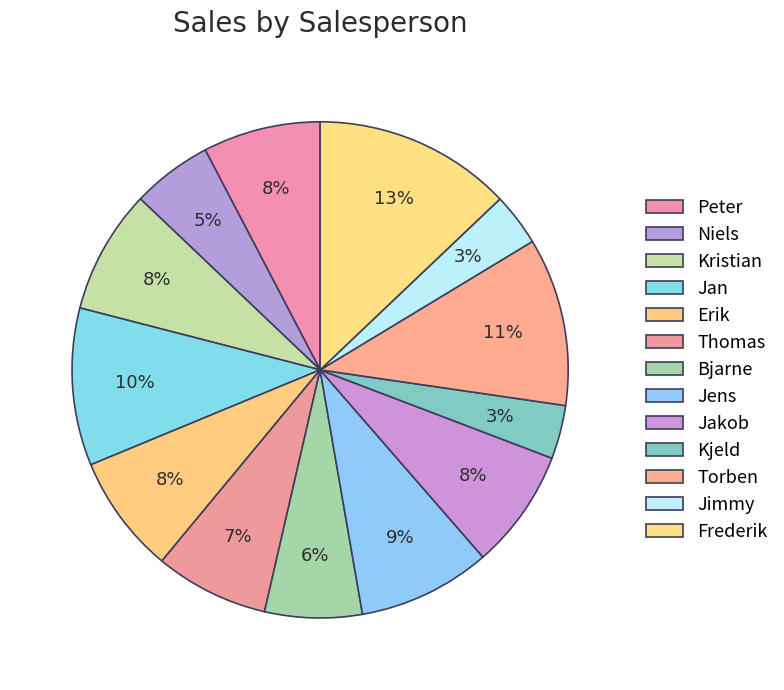

To the nearest percent, what is the combined percentage of Peter and Niels?

13%